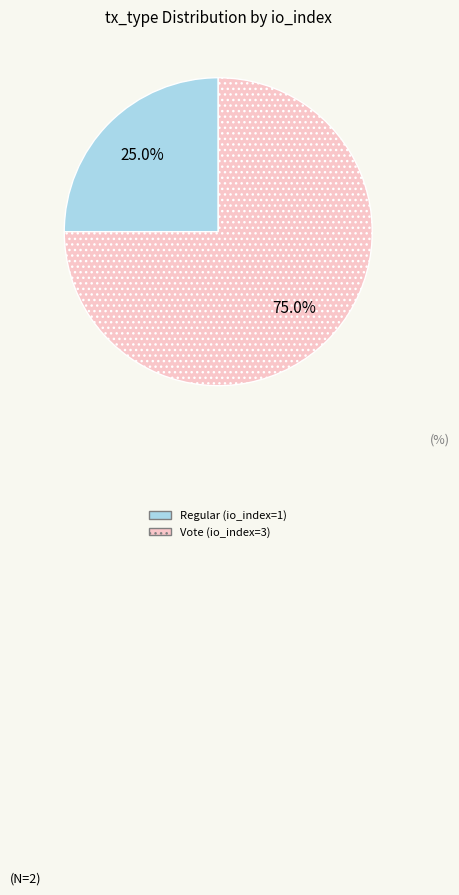

How many slices are in this pie chart?

2